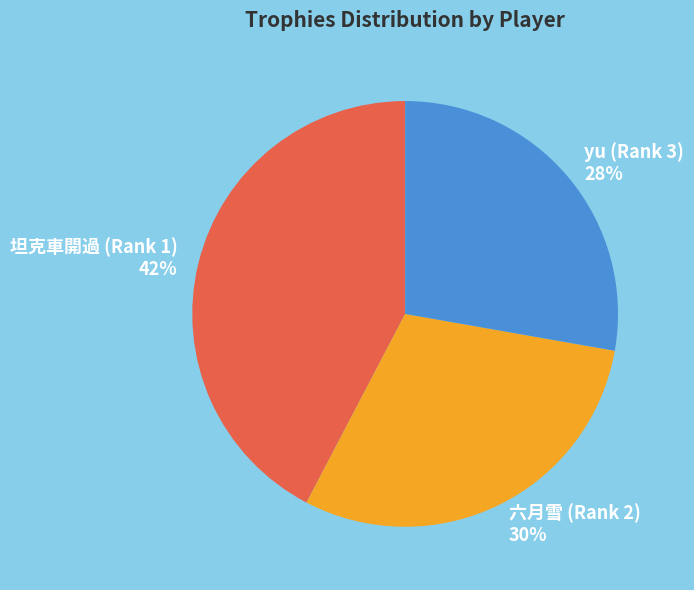

Between 六月雪 (Rank 2) and yu (Rank 3), which is larger?

六月雪 (Rank 2)